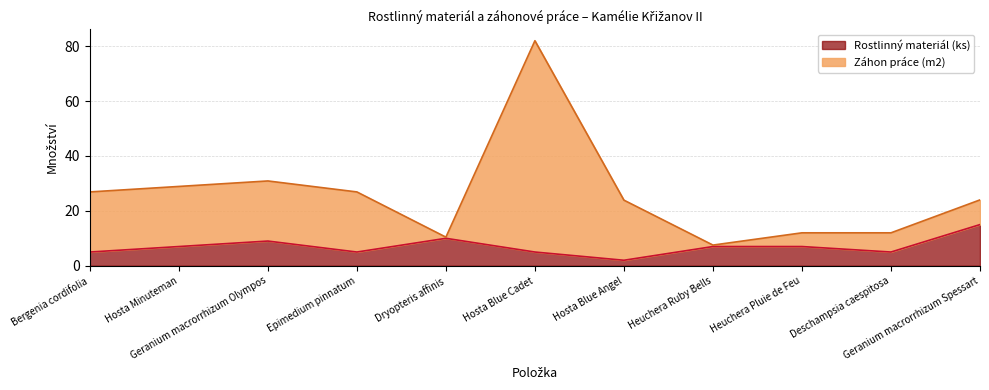

Read the Rostlinný materiál (ks) value at Deschampsia caespitosa.

5.0